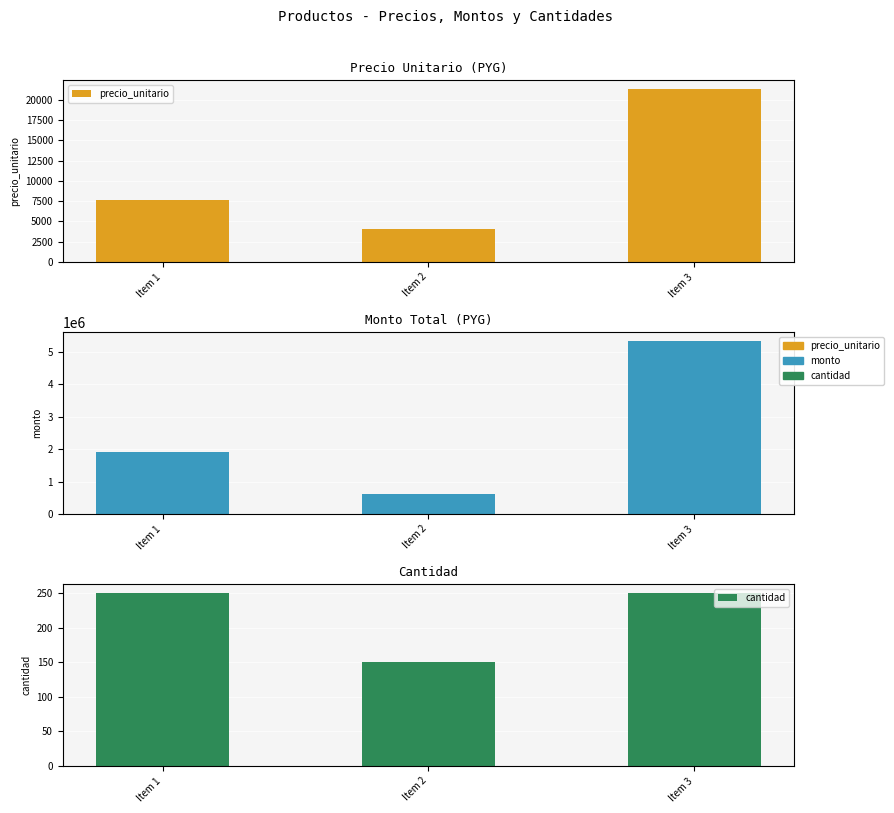

Rank the categories by cantidad value from highest to lowest.

Item 1, Item 3, Item 2